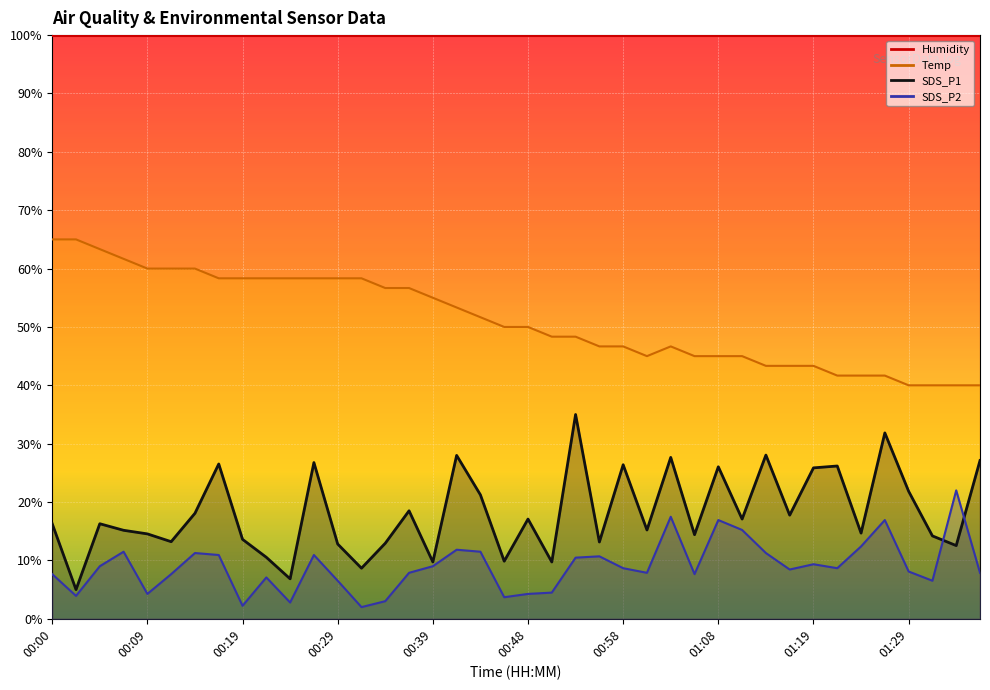

The value of SDS_P2 at 01:11 is 15.2. True or false?

True